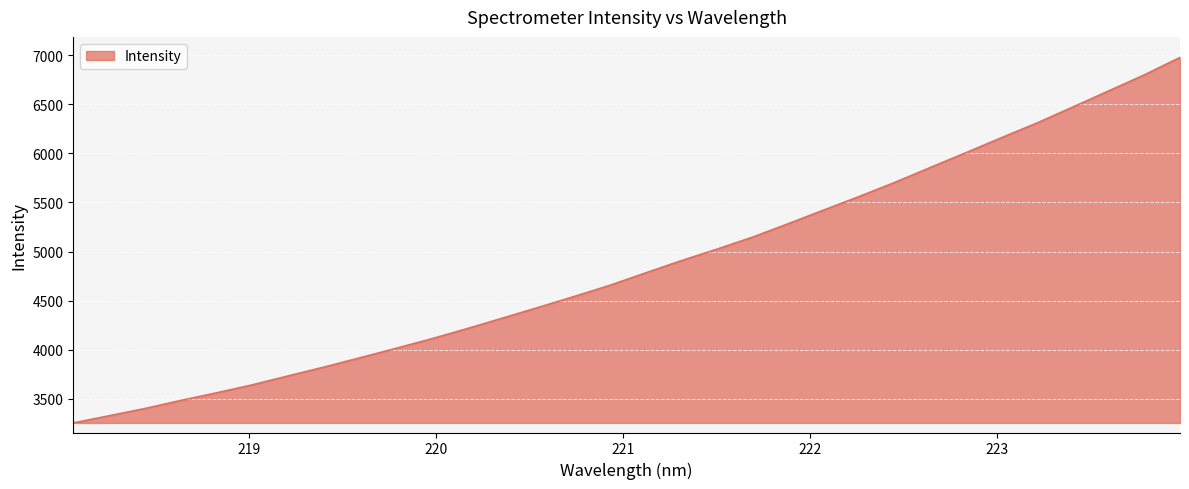

What is the difference between the maximum and minimum values?

3722.6